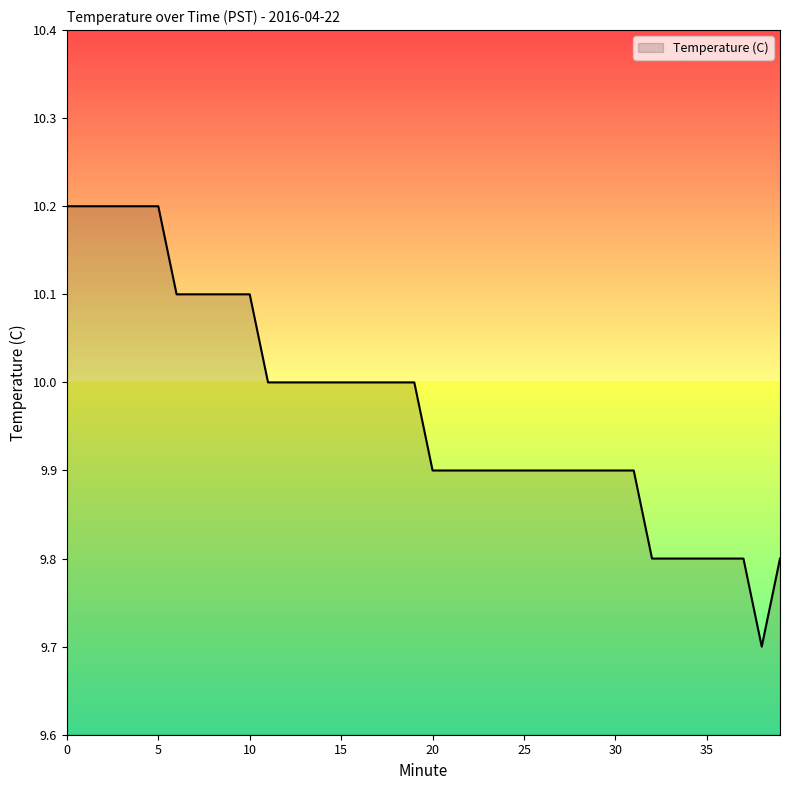

What is the sum of all values?

398.8